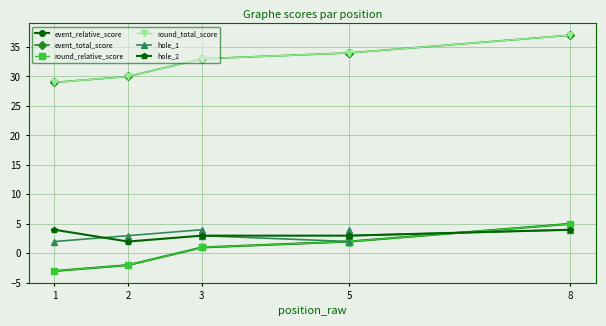

True or false: event_total_score has more than 2 interior local peaks.

False